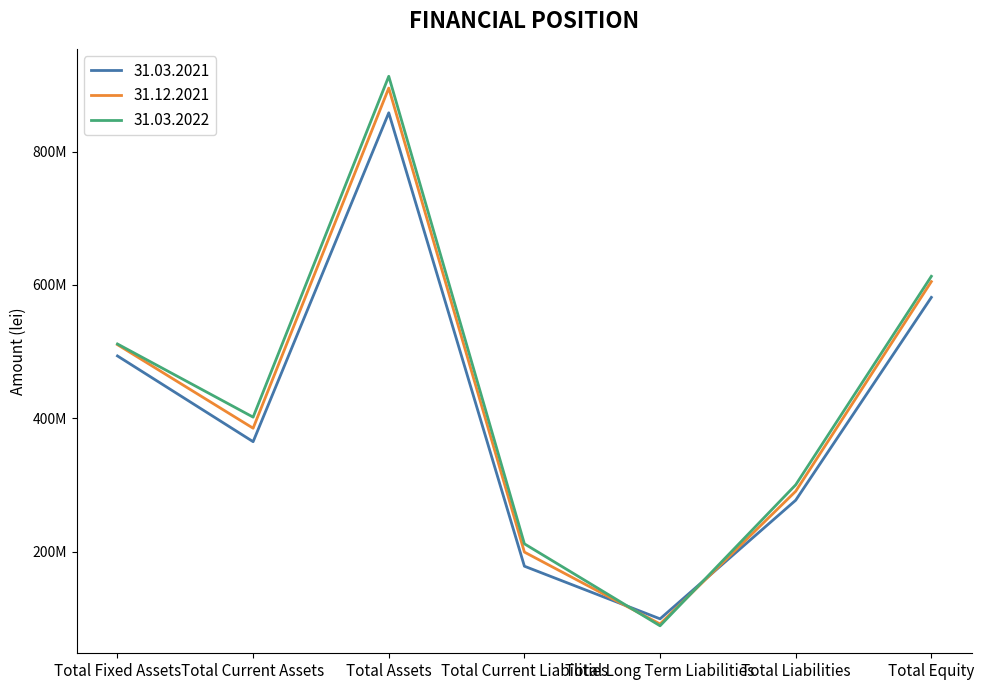

What is the value of the 31.03.2021 point at the 1st from the left?

493444724